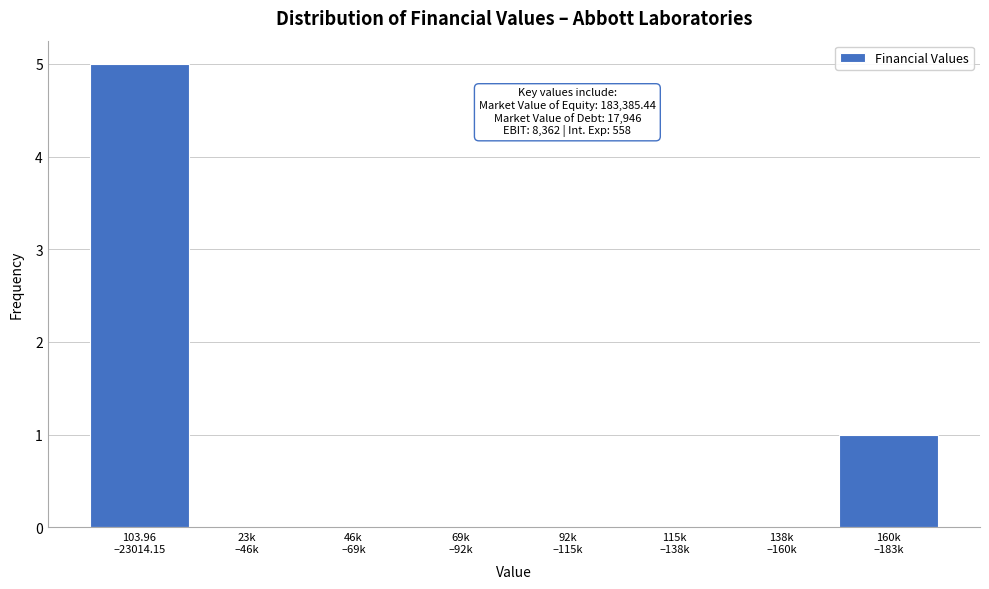

What is the sum of all values?

6